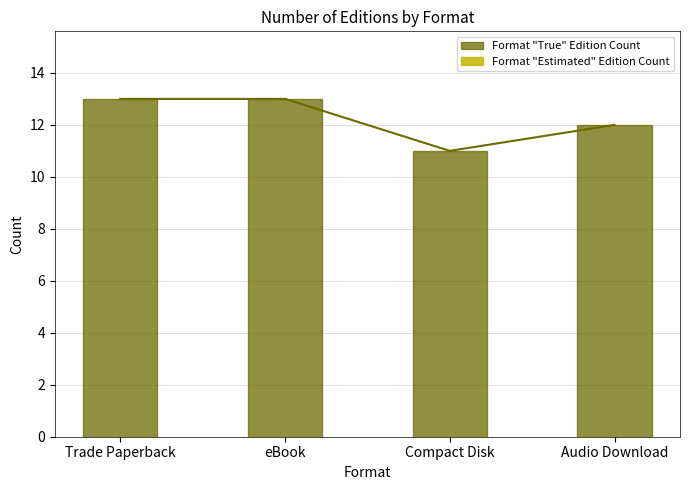

What is the label of the 3rd bar from the right?

eBook